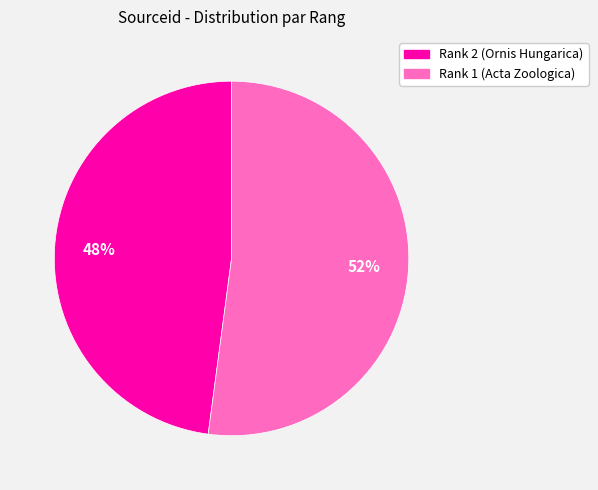

What percentage is the Rank 1 (Acta Zoologica) slice, to the nearest percent?

52%